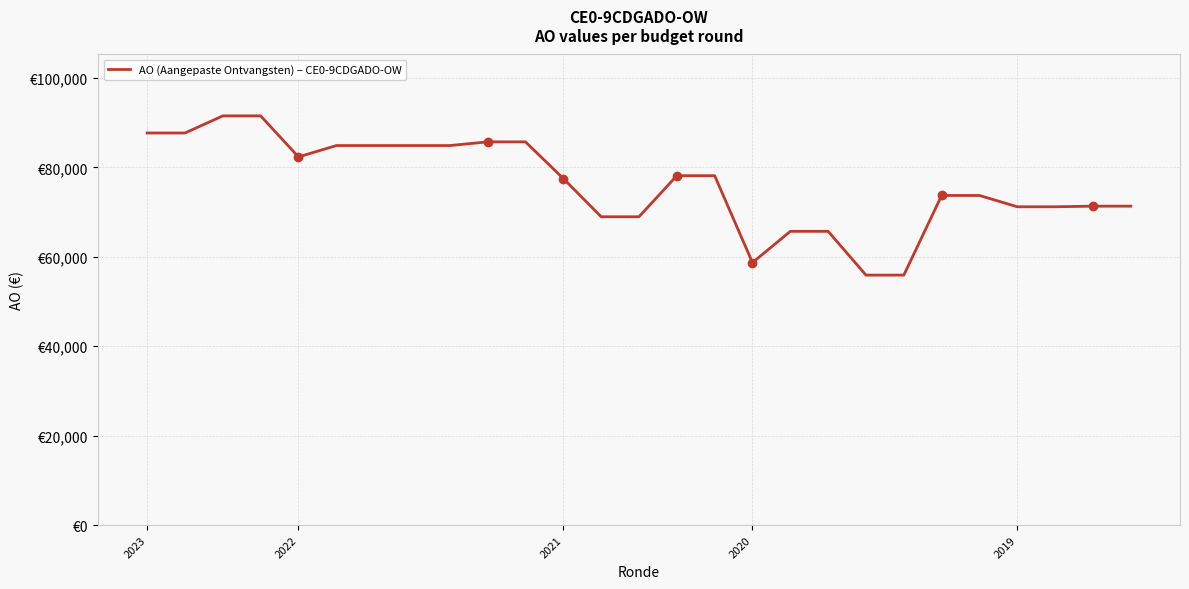

Does the chart have visible grid lines?

Yes